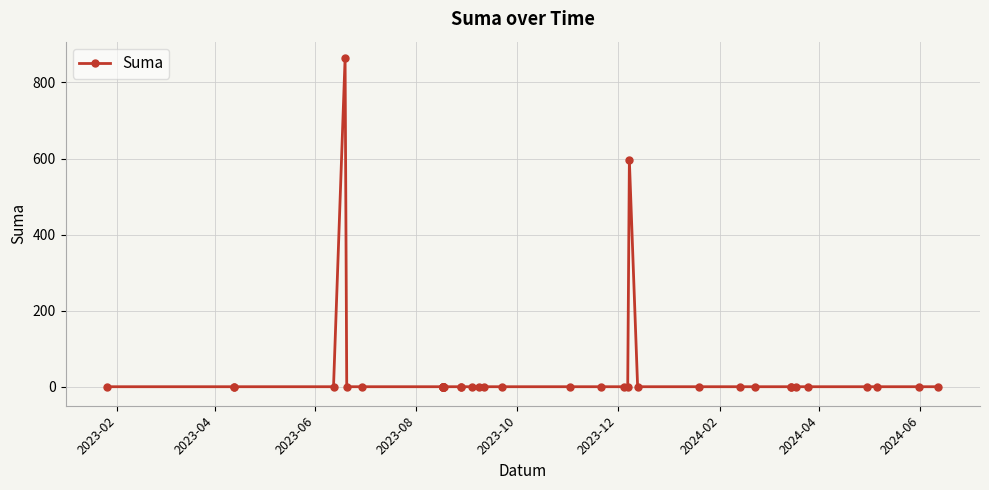

At which category does the chart reach its minimum across all series?

2023-02